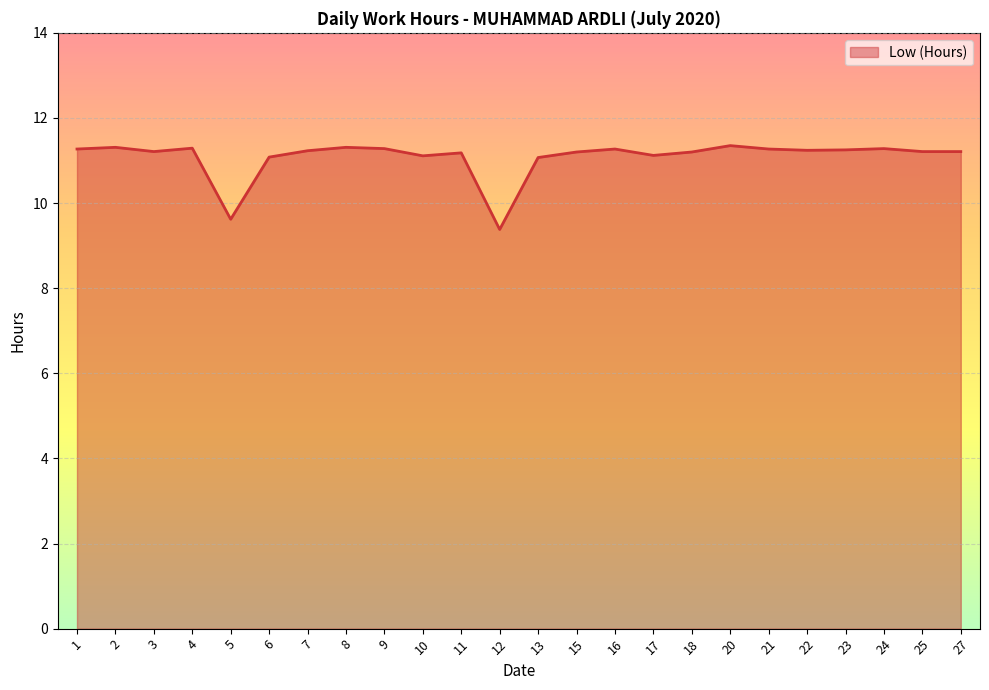

At which category does the chart reach its minimum across all series?

12